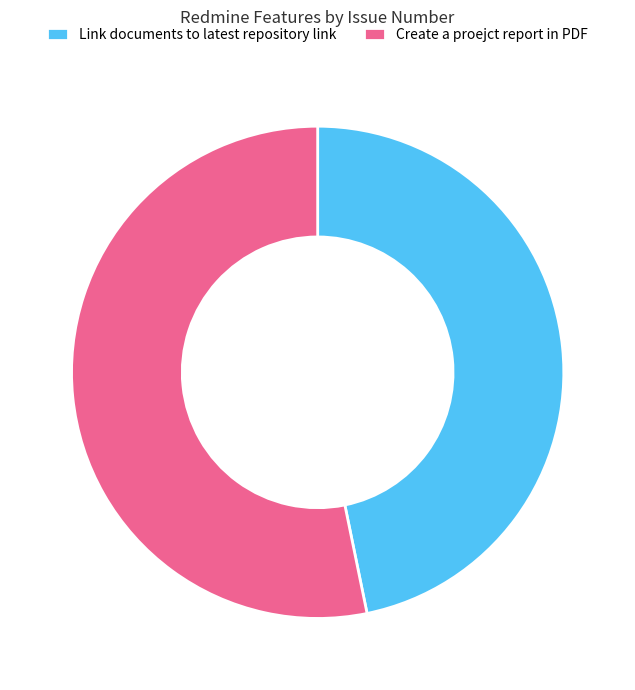

True or false: Link documents to latest repository link accounts for 47% of the total.

True